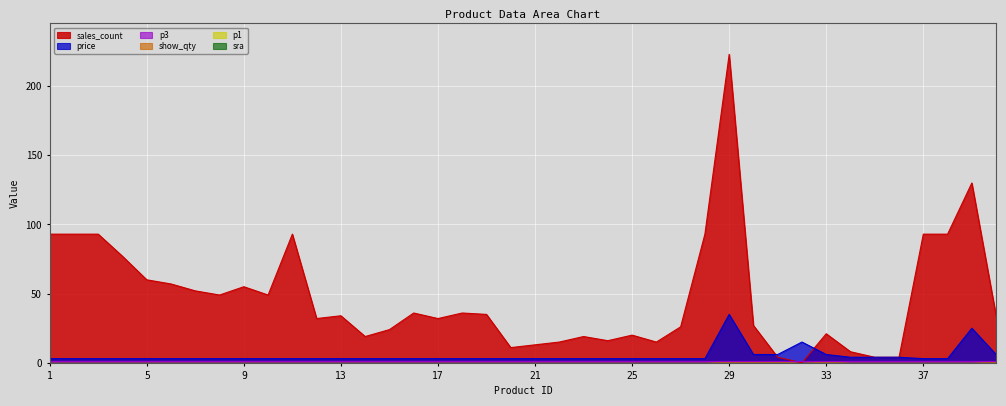

Where is the first local minimum for sales_count?

8